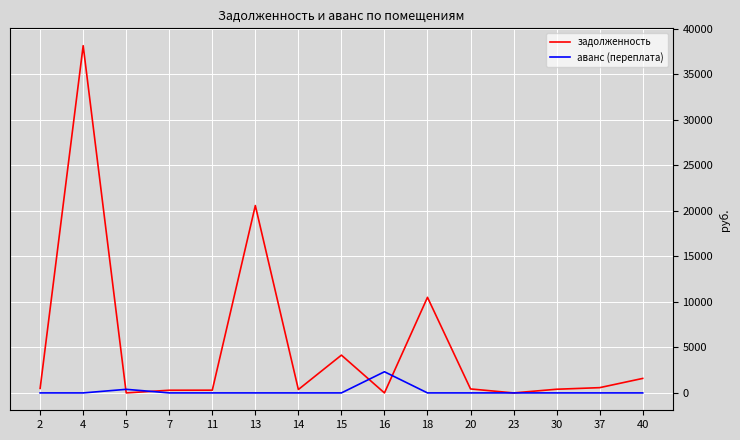

What is the total value across all series at 2?

494.0